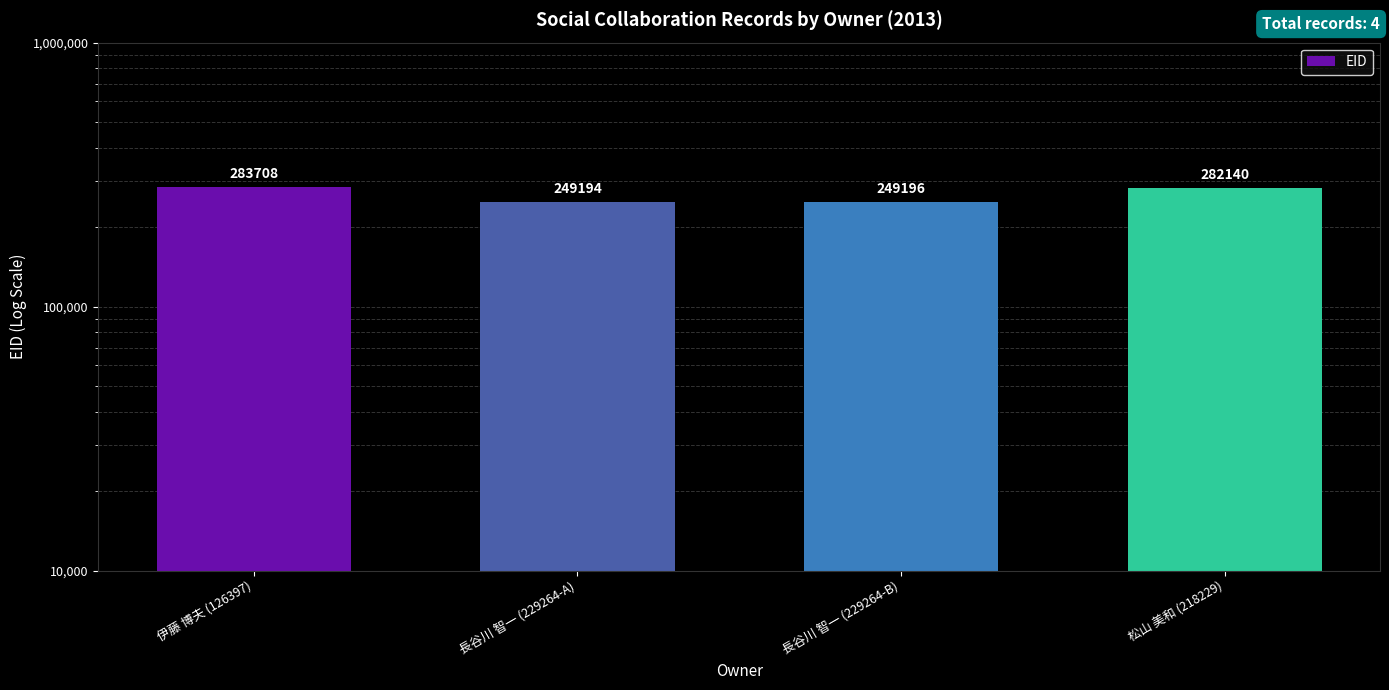

How many distinct data groups are displayed?

1